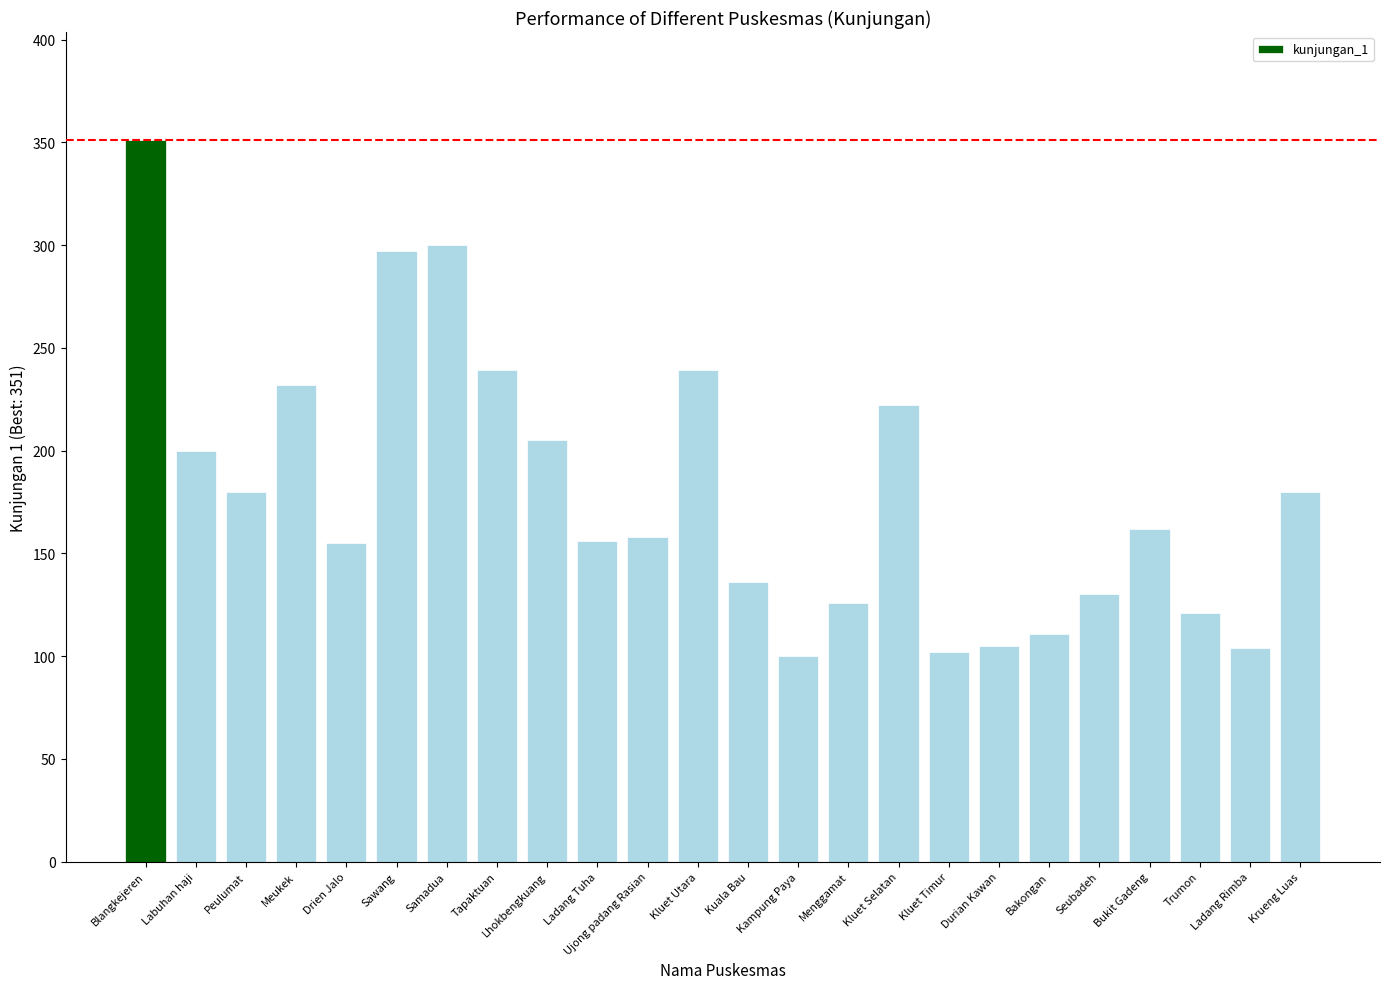

What is the greatest value displayed?

351